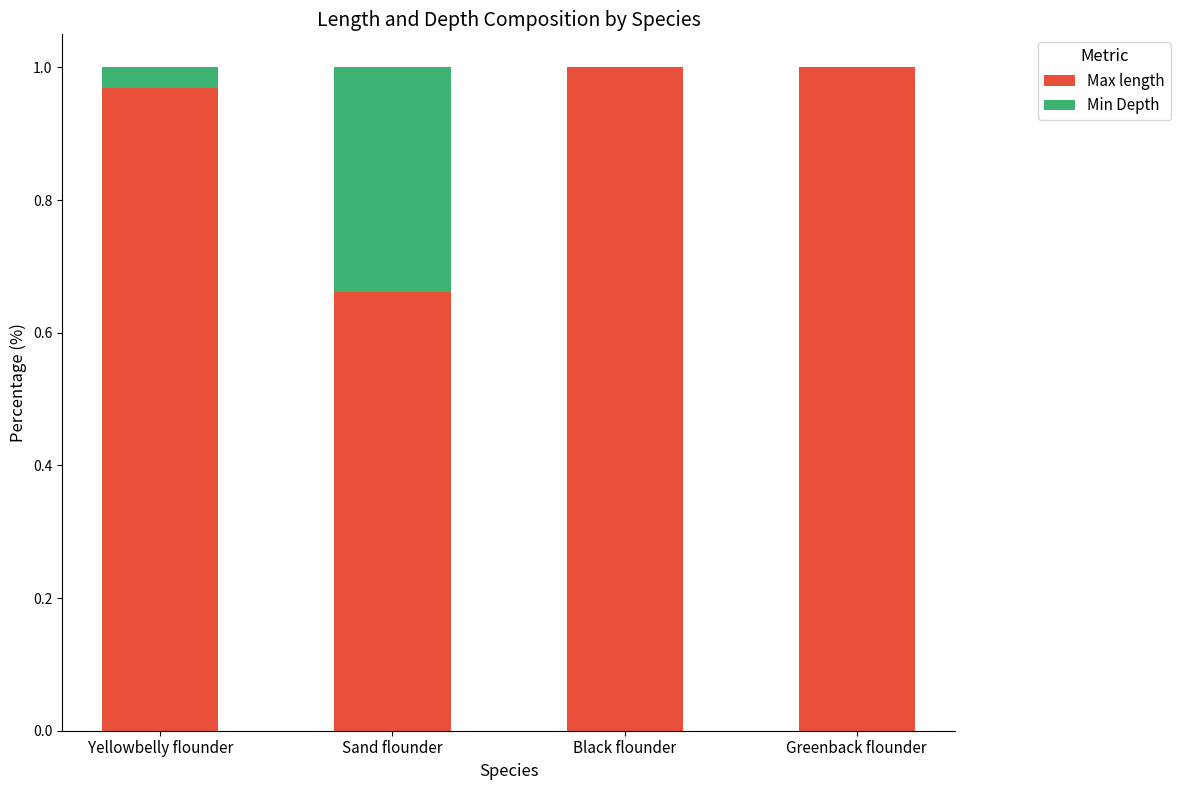

The Max length series shows 1.0 at Greenback flounder. True or false?

True